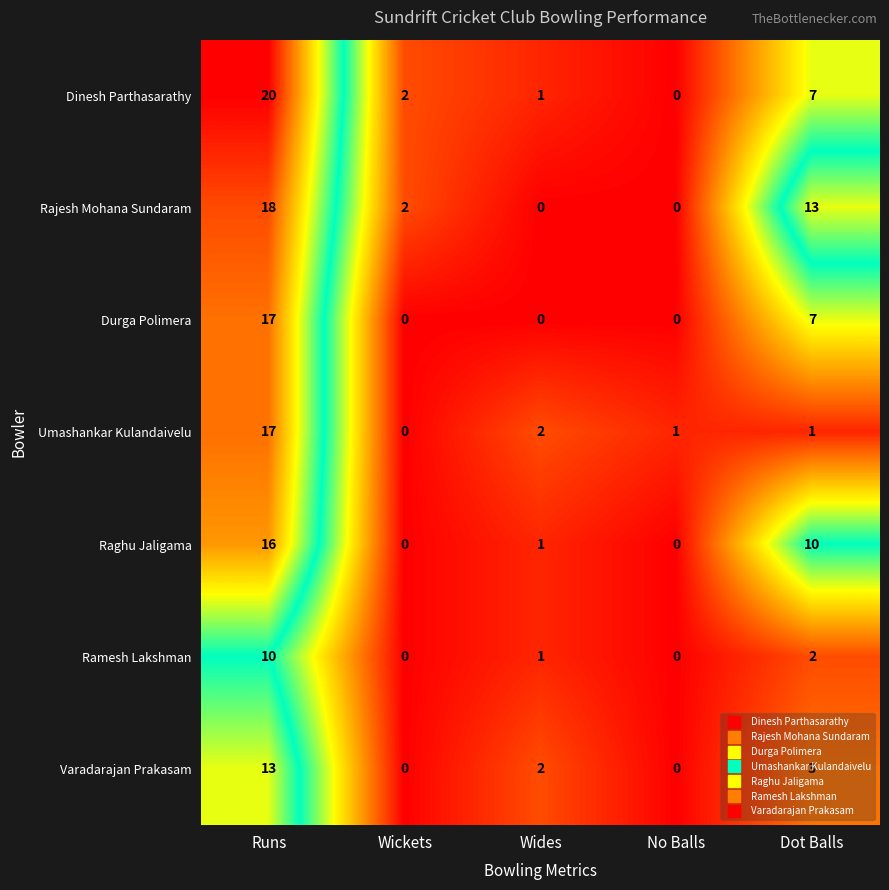

What is the sum of all Umashankar Kulandaivelu values?

21